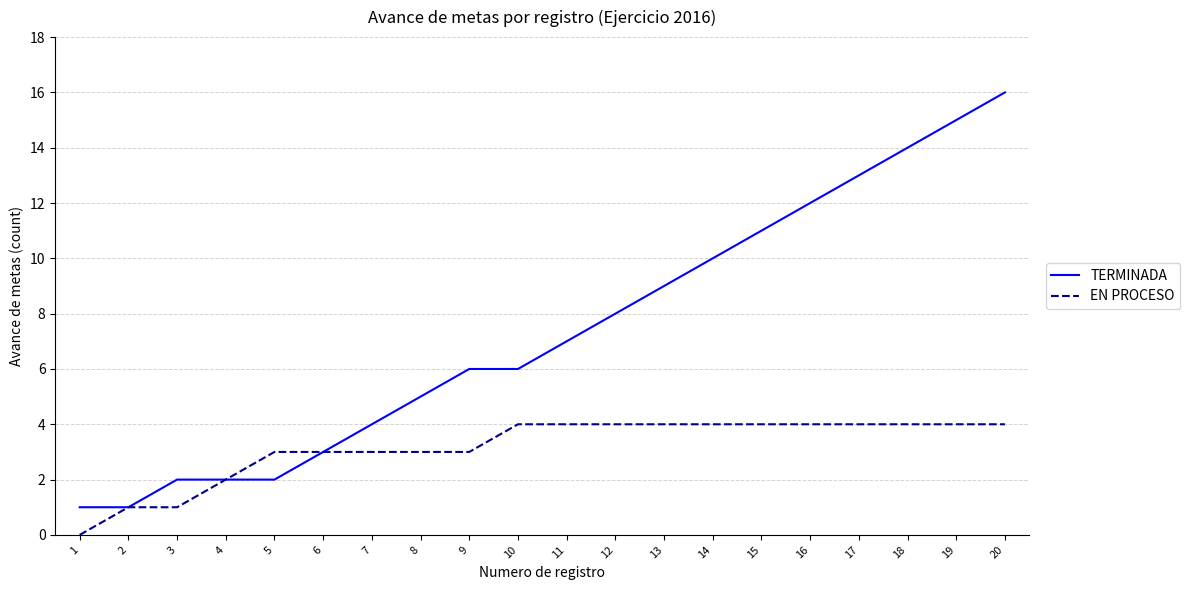

Is it true that TERMINADA equals 16 at 14?

False